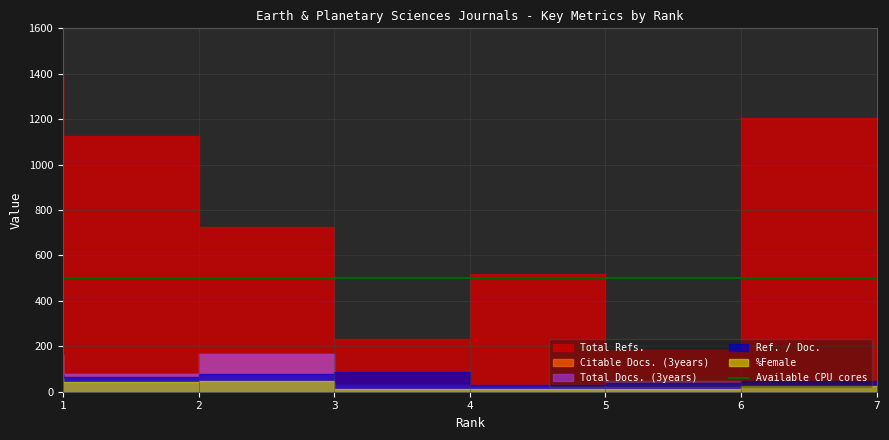

Is it true that Ref. / Doc. equals 48 at 7?

True